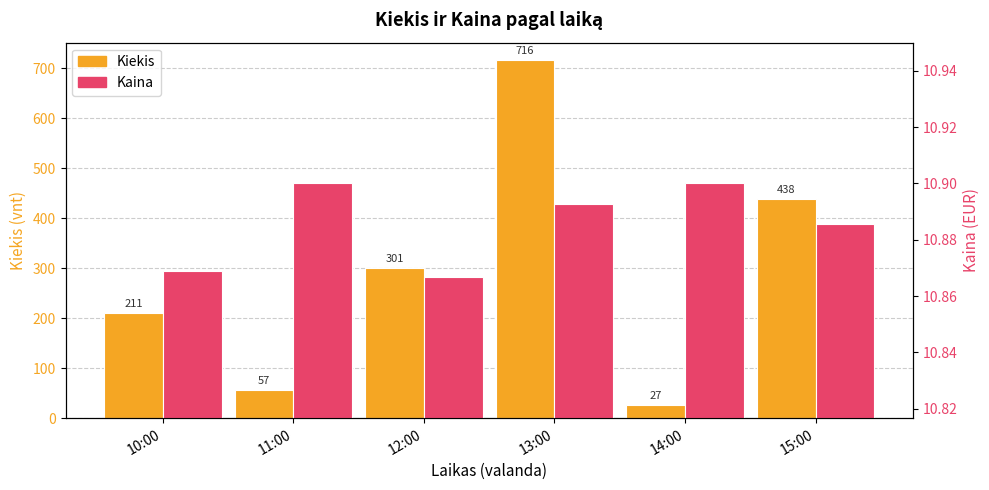

What is the highest value of the Kiekis series?

716.0